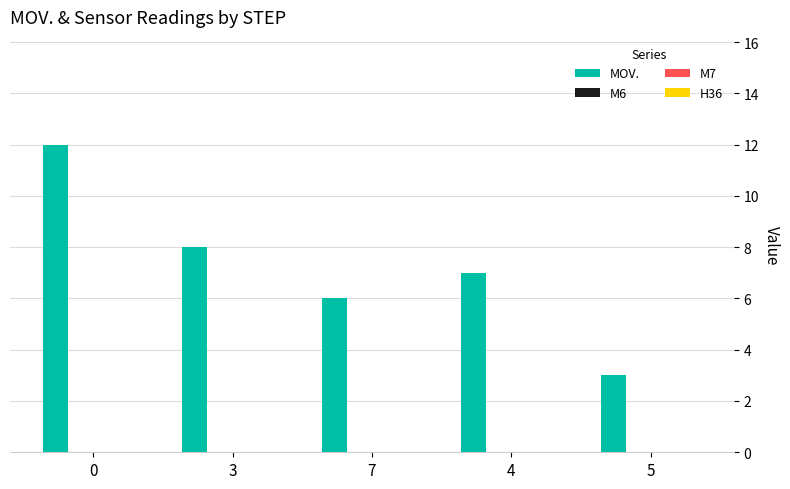

What is the value of the 5th bar from the left?

3